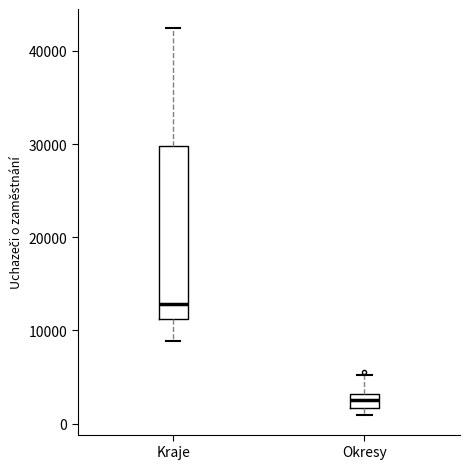

Where does the median line of the box for Kraje sit on the y-axis? The values are not printed on the chart, so give them approximately, as read against the axis.

13000